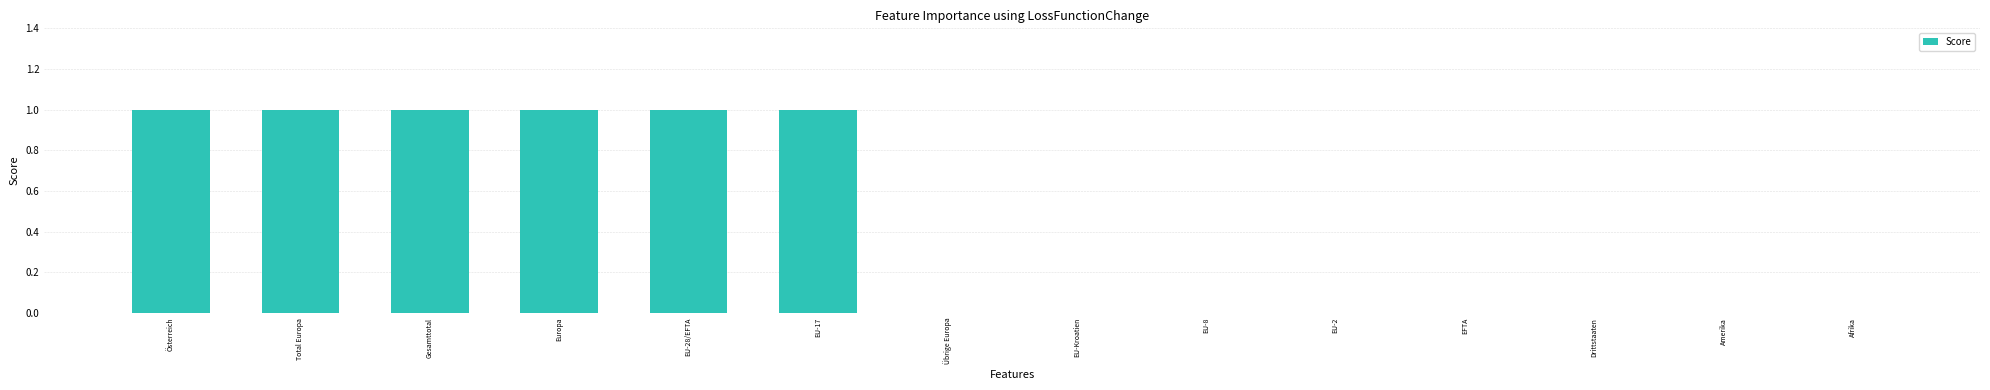

Are the bars horizontal?

No